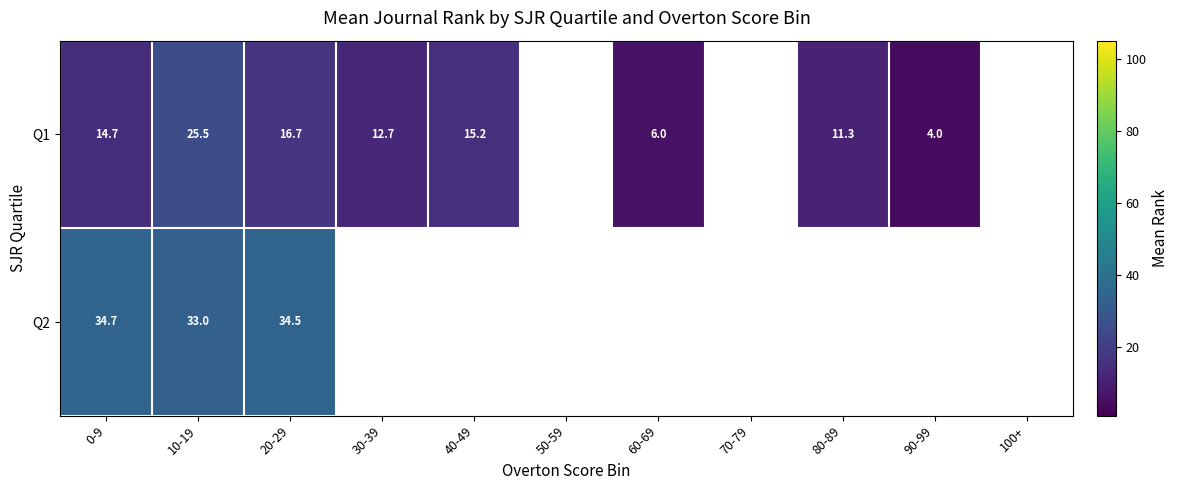

Is the value of Q1 at 80-89 greater than the value of Q2 at 10-19?

No